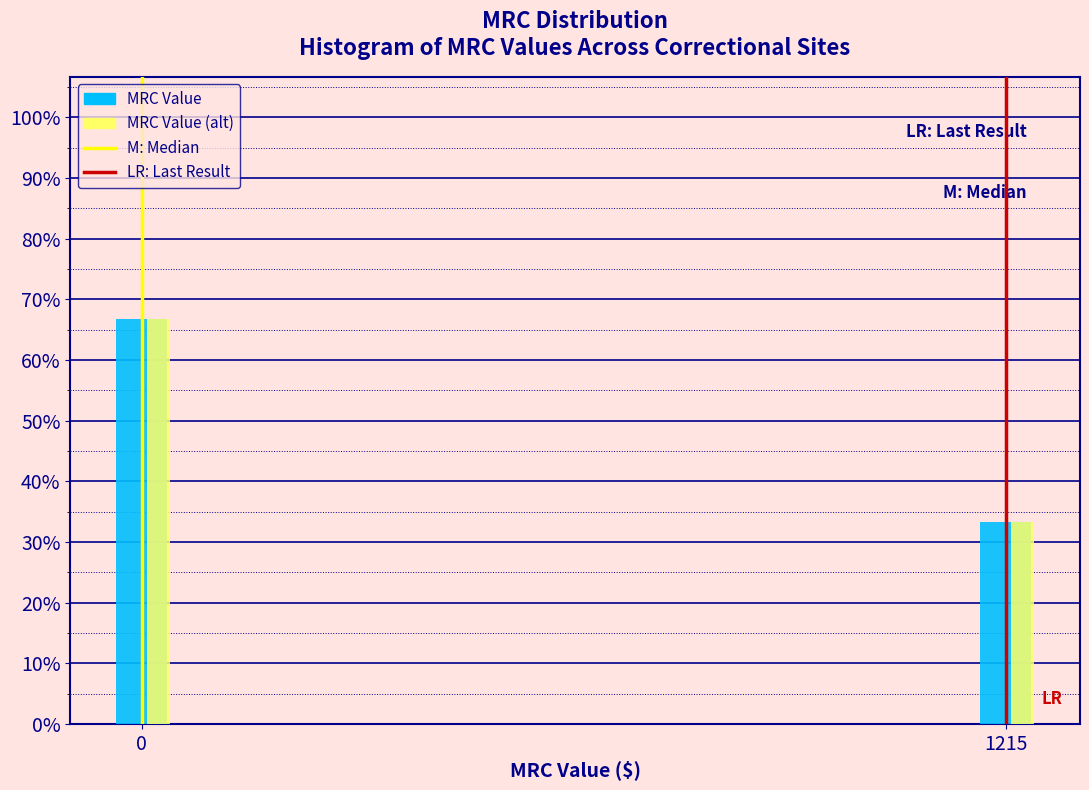

The MRC Value series shows 66.7 at 0. True or false?

True